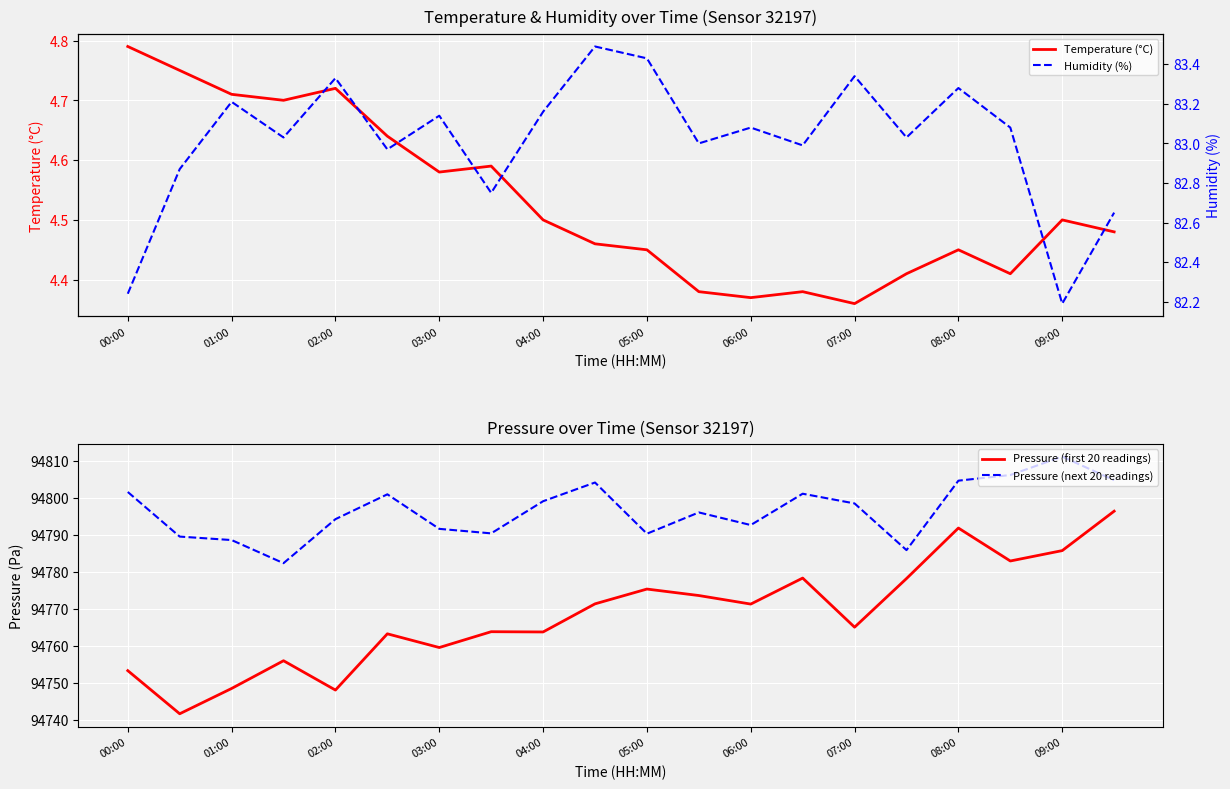

At which label does Temperature (°C) reach its minimum?

07:00